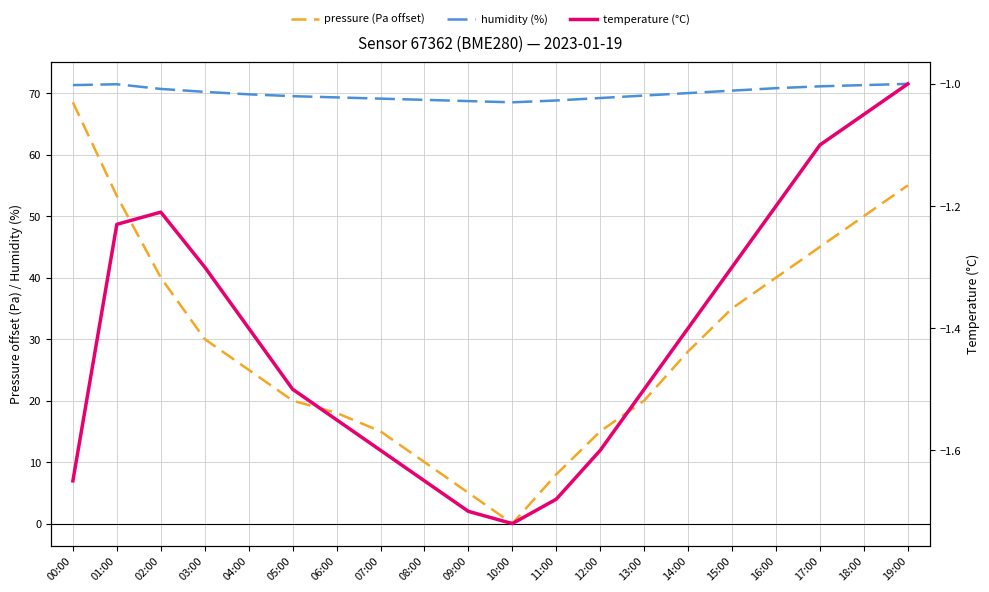

Count the number of data series in this chart.

3